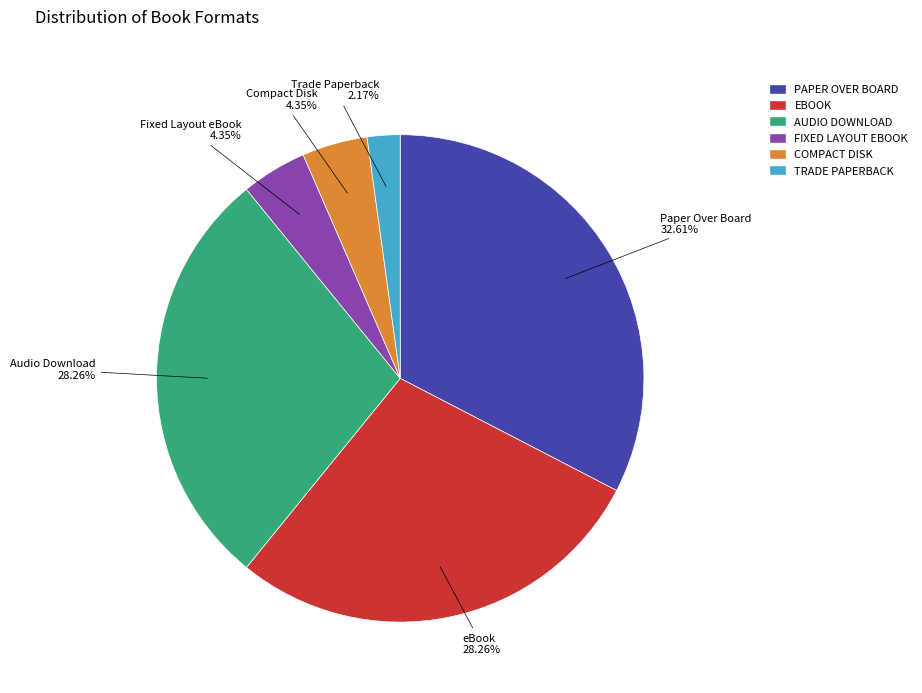

What is the ratio of the value at FIXED LAYOUT EBOOK to the value at COMPACT DISK?

1.0